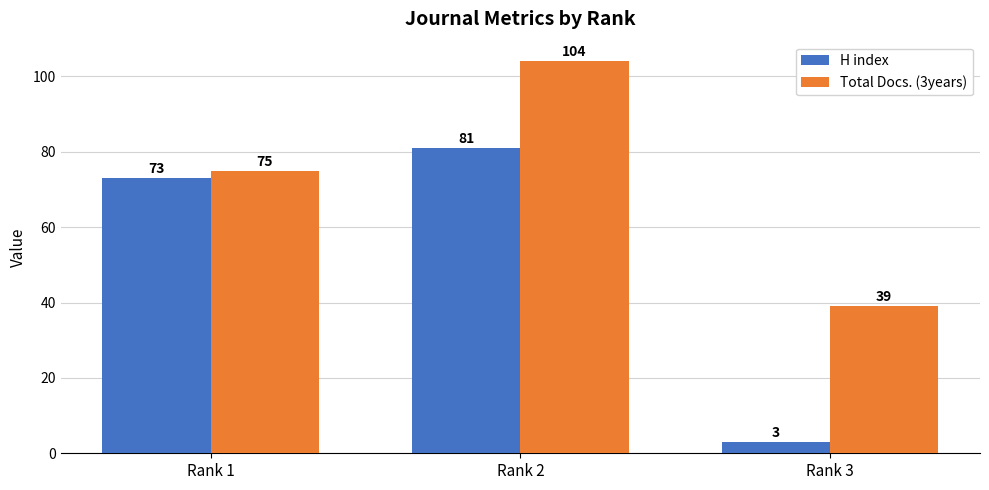

Rank the categories by Total Docs. (3years) value from highest to lowest.

Rank 2, Rank 1, Rank 3